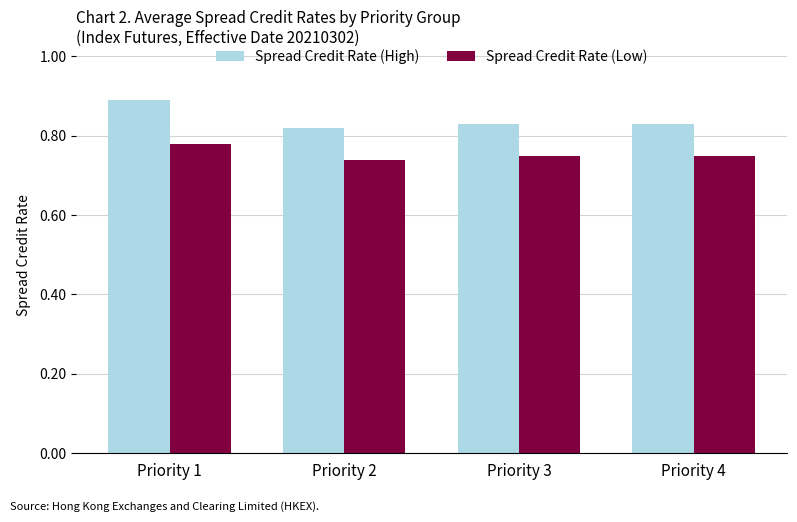

Which series has the largest range (max minus min)?

Spread Credit Rate (High)